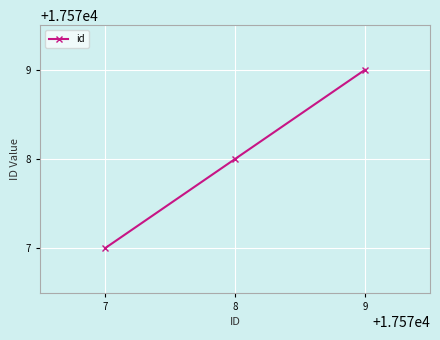

How many lines are shown in the chart?

1